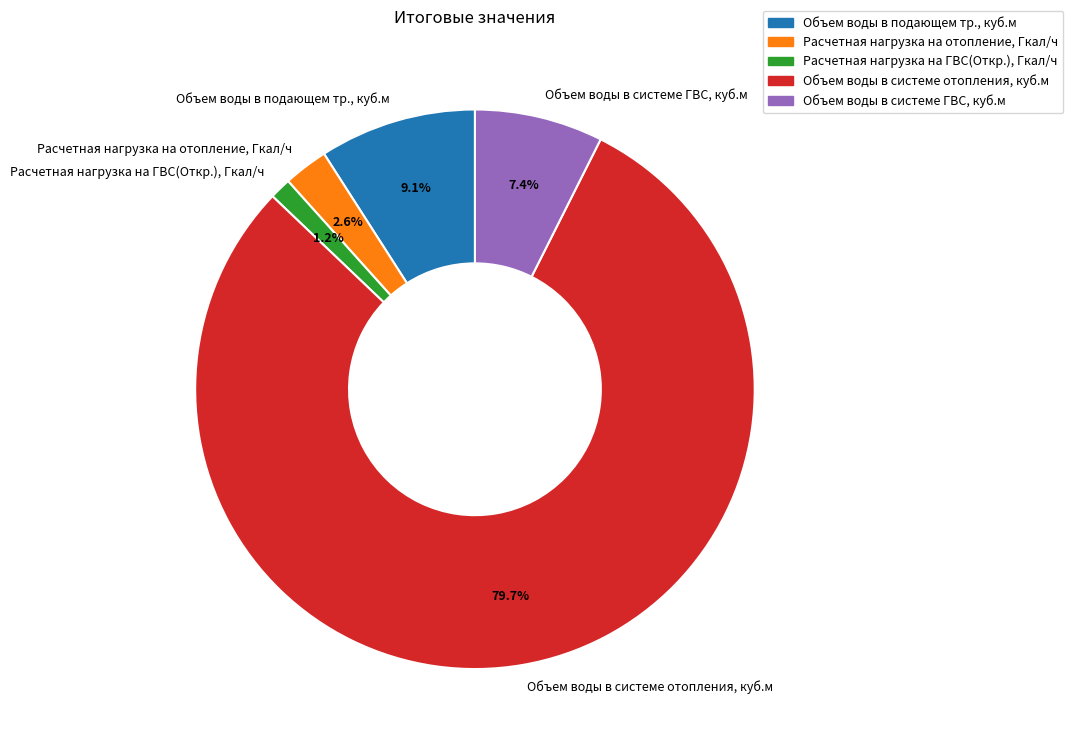

Combined, what portion of the pie is Объем воды в подающем тр., куб.м and Объем воды в системе ГВС, куб.м?

16.5%